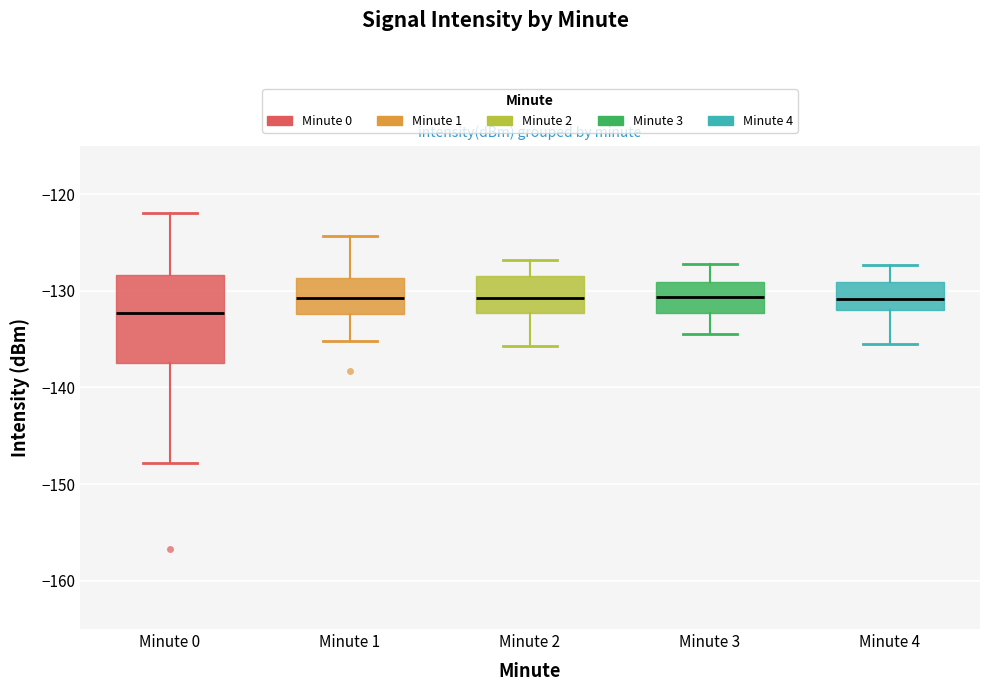

Reading left to right, transcribe this box plot: for each box, give where its median line is, the range the box spans, and where its two whiskers end, as read against the y-axis. The values are not printed on the chart, so give them approximately, as read against the axis.

Minute 0: median -132, box -138 to -128, whiskers -148 to -122
Minute 1: median -131, box -132 to -129, whiskers -135 to -124
Minute 2: median -131, box -132 to -128, whiskers -136 to -127
Minute 3: median -131, box -132 to -129, whiskers -134 to -127
Minute 4: median -131, box -132 to -129, whiskers -135 to -127